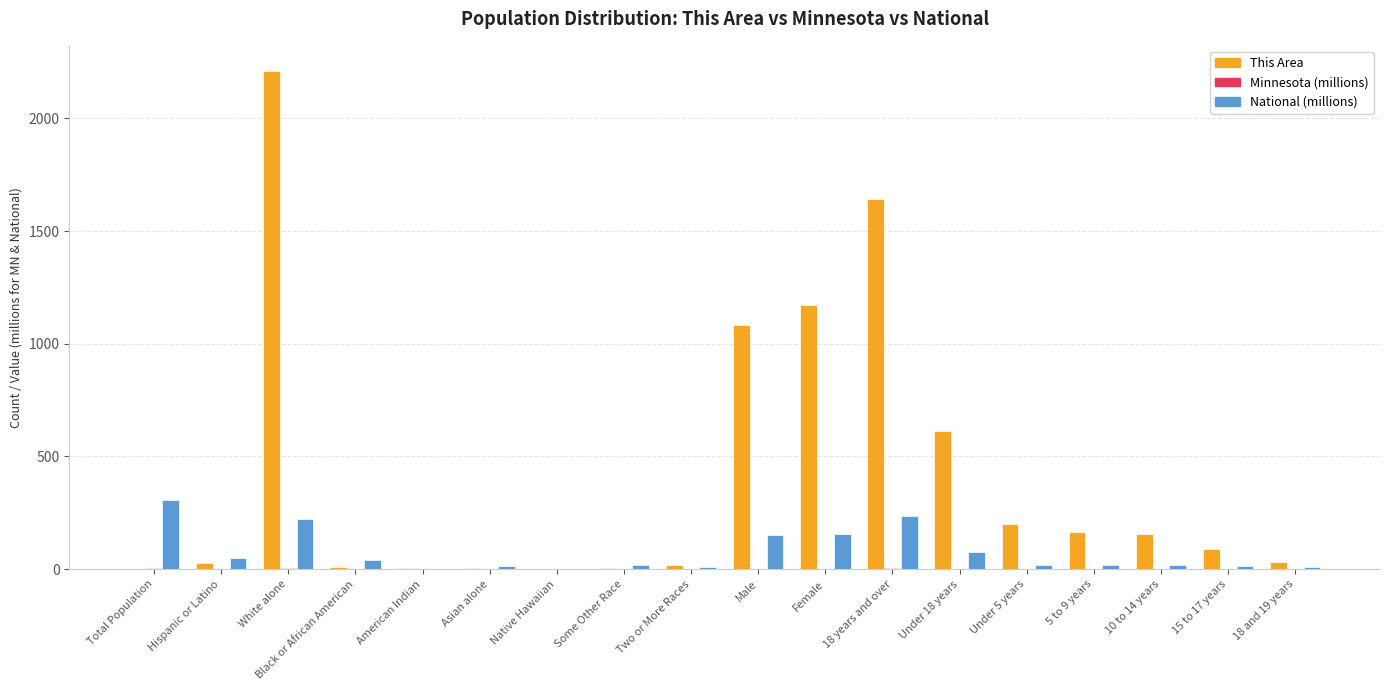

At which category is the sum across all series the highest?

White alone